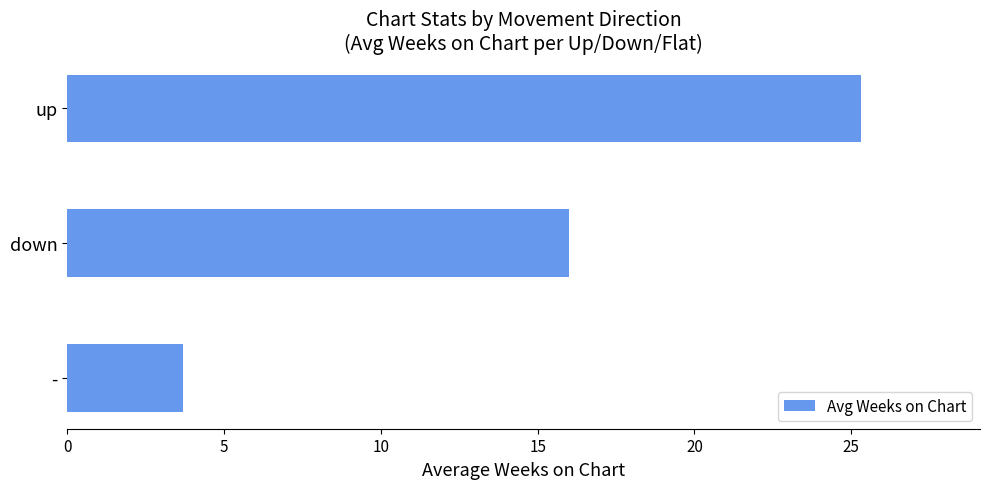

List the labels in order of value, smallest first.

-, down, up